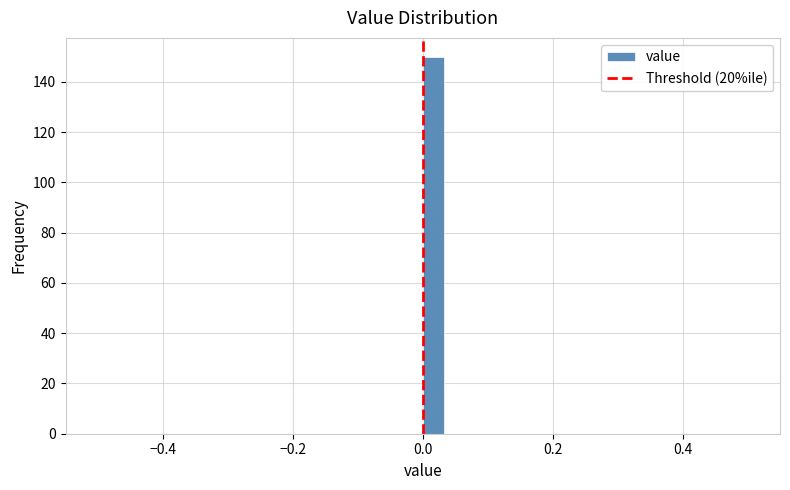

Read against the x-axis, roughly where is the centre of the tallest bar?

0.02